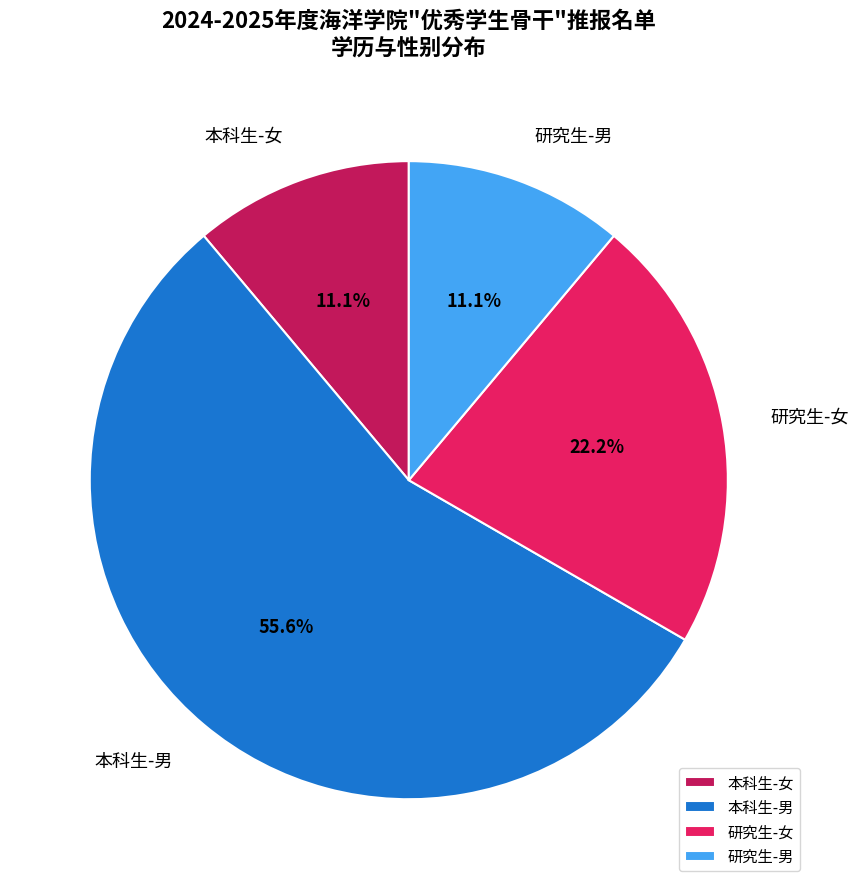

How many slices are in this pie chart?

4